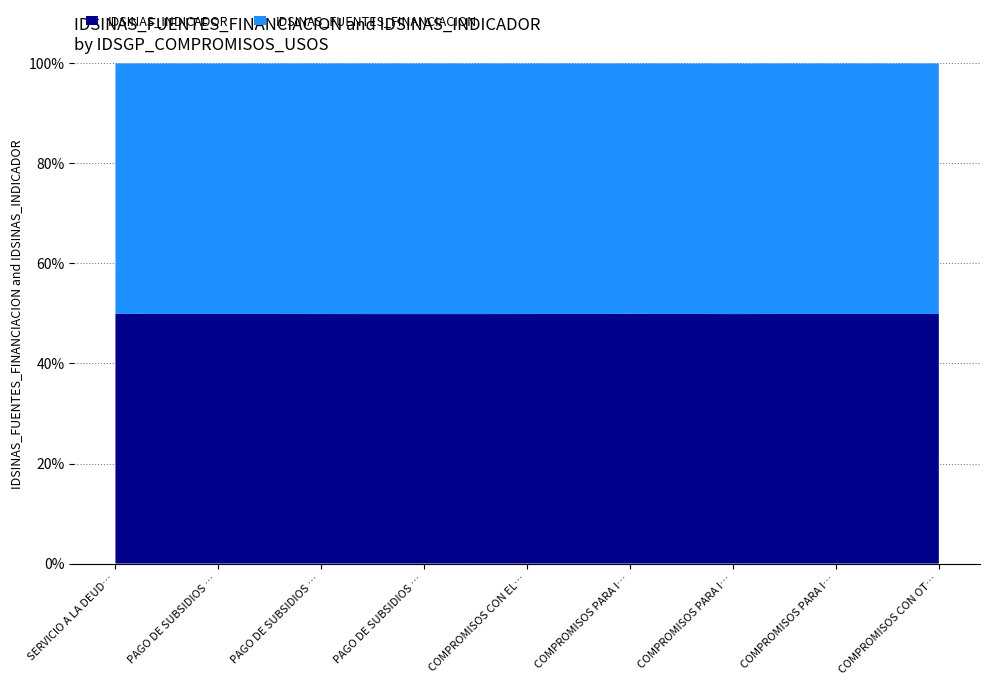

What are all the series names shown in the legend?

IDSINAS_INDICADOR, IDSINAS_FUENTES_FINANCIACION